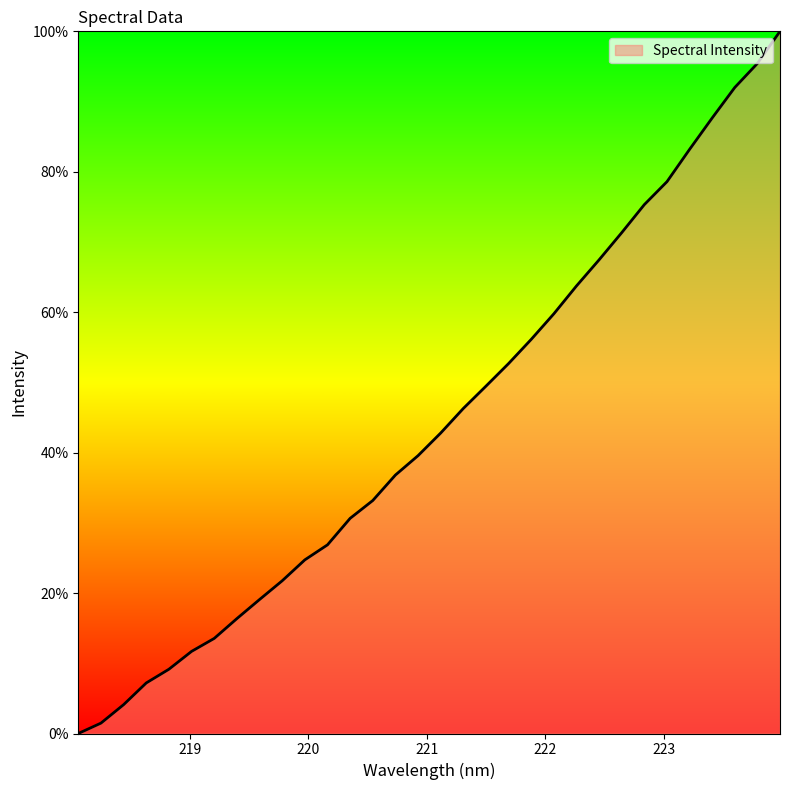

Reading left to right, extract all data points from this chart.

0.0	1.5	4.1	7.2	9.2	11.7	13.5	16.4	19.1	21.7	24.7	26.9	30.6	33.2	36.8	39.6	42.8	46.3	49.5	52.7	56.1	59.8	63.7	67.5	71.3	75.3	78.6	83.2	87.7	92.0	95.4	100.0